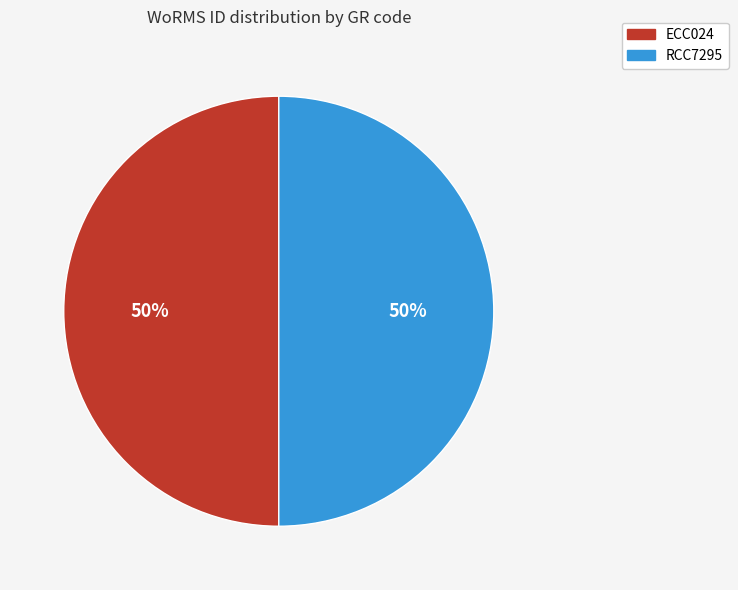

To the nearest percent, what is the combined percentage of ECC024 and RCC7295?

100%